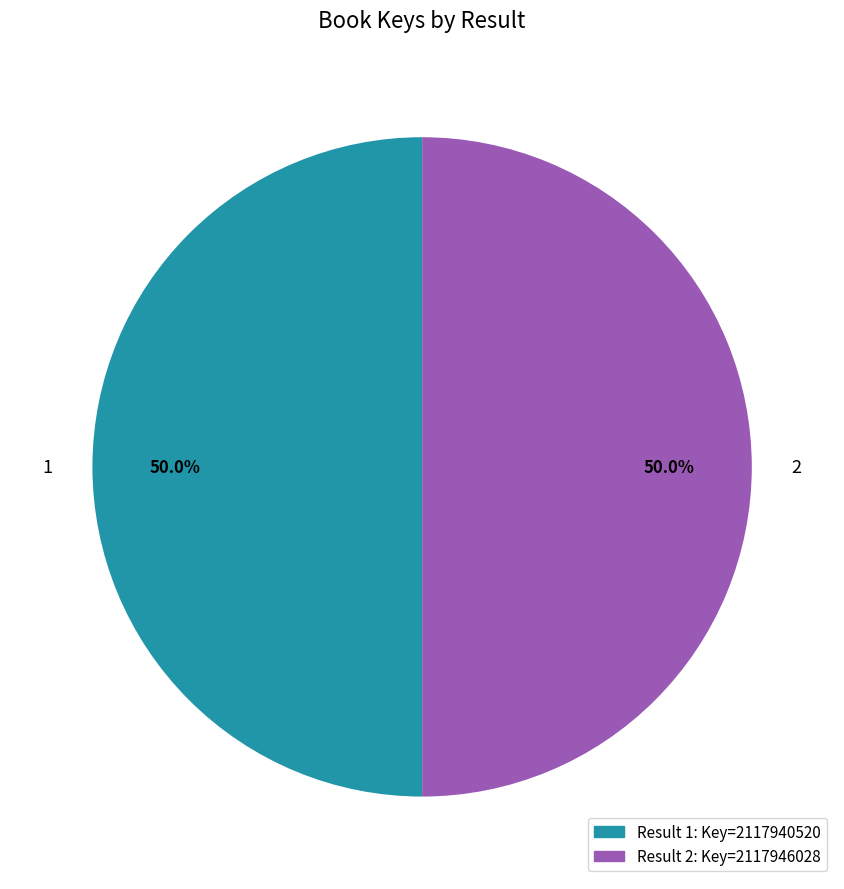

Do 2 and 1 together represent more than half of the pie?

Yes